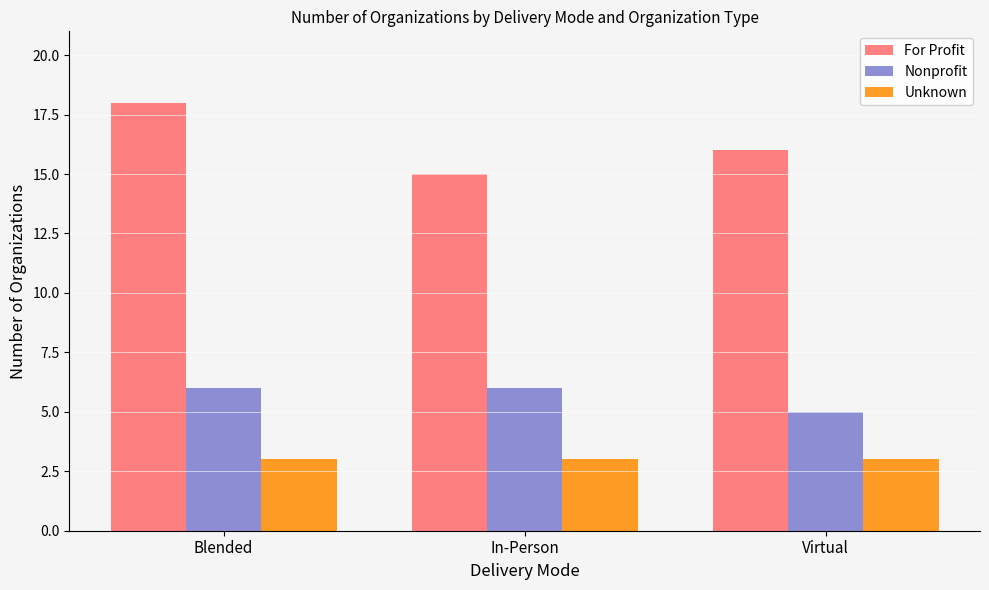

How many distinct data groups are displayed?

3